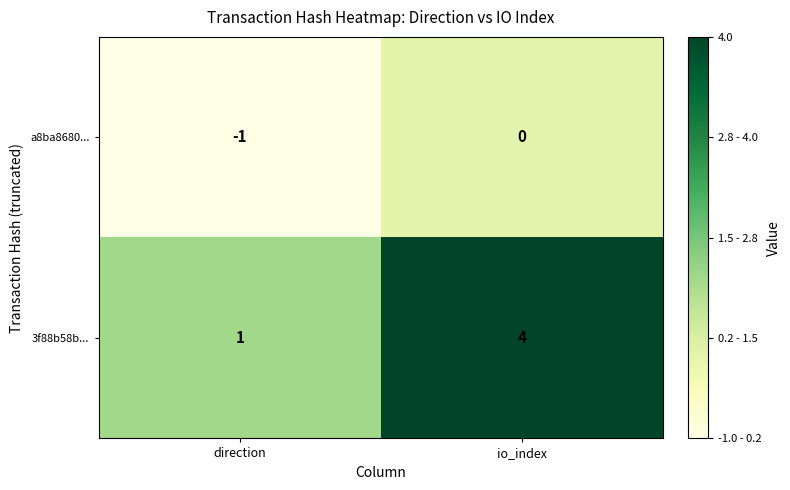

Rank the series by their maximum value, from highest to lowest.

3f88b58b..., a8ba8680...